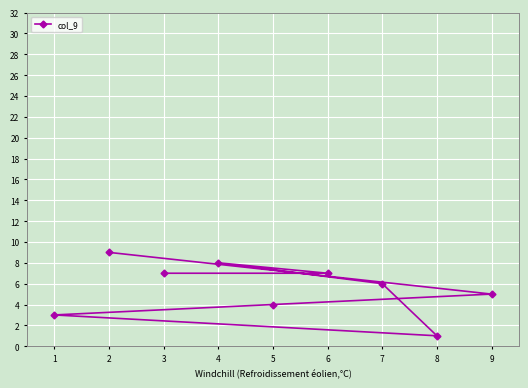

What is the difference between the second highest and second lowest values?

5